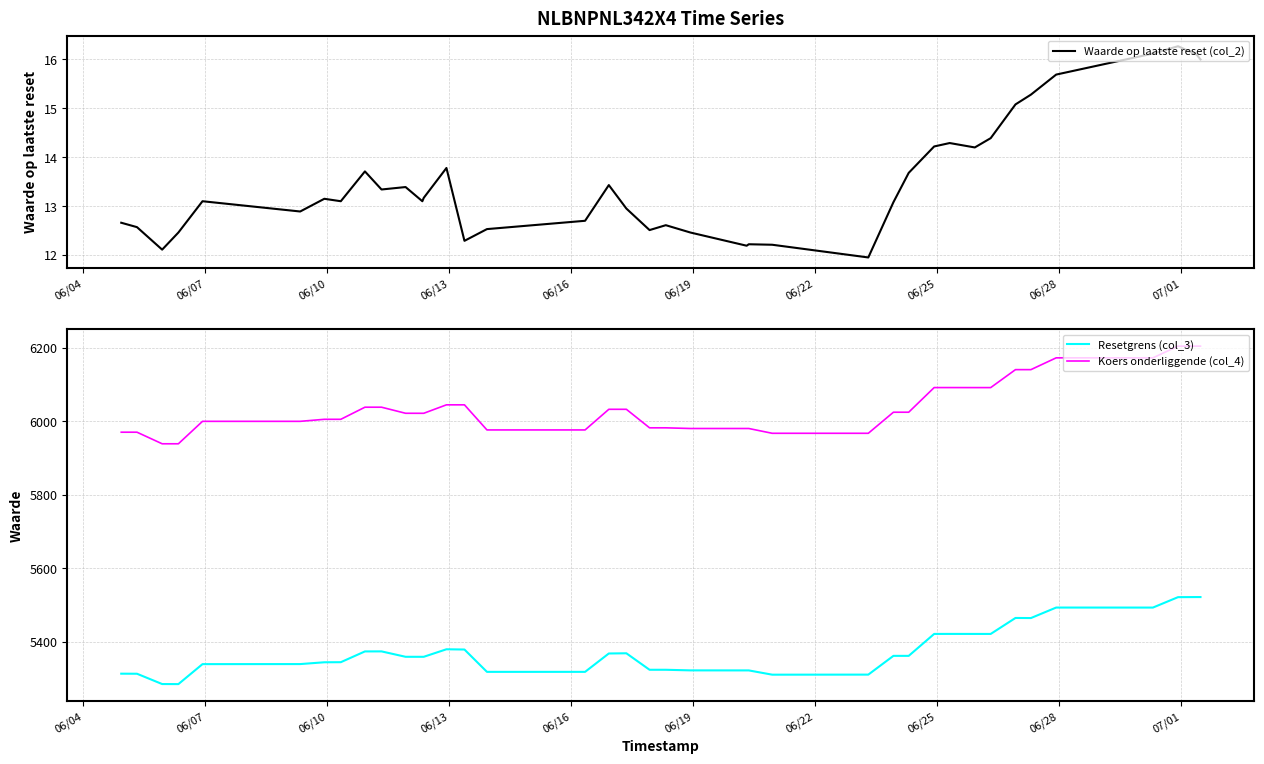

True or false: Resetgrens (col_3) and Koers onderliggende (col_4) intersect in this chart.

False